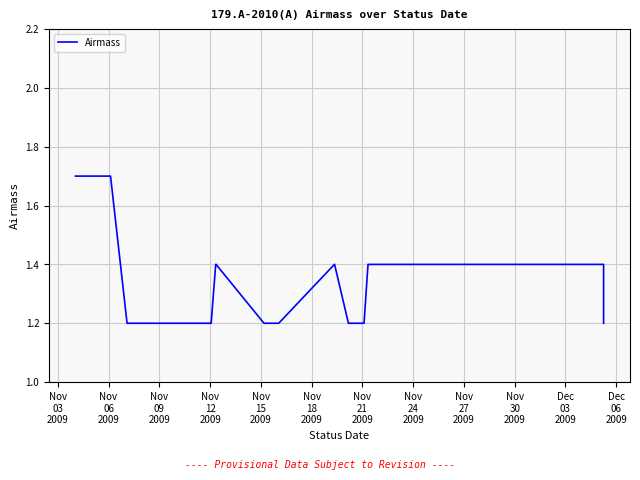

What is the greatest value displayed?

1.7